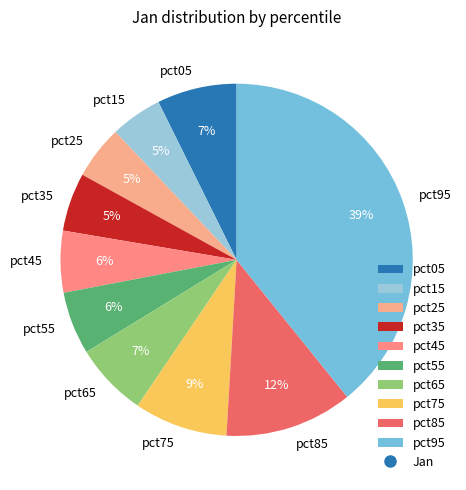

Which slice is the largest?

pct95